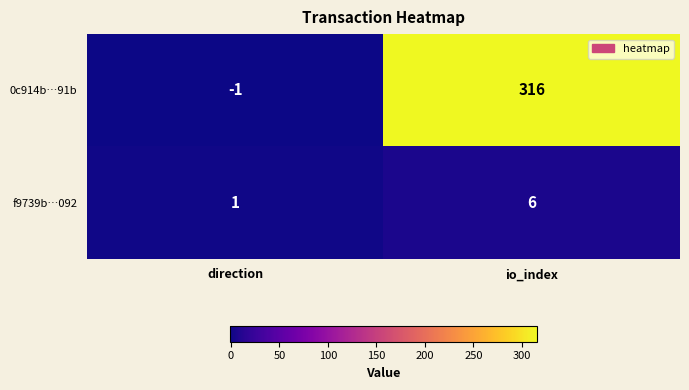

At which category is the sum across all series the highest?

io_index